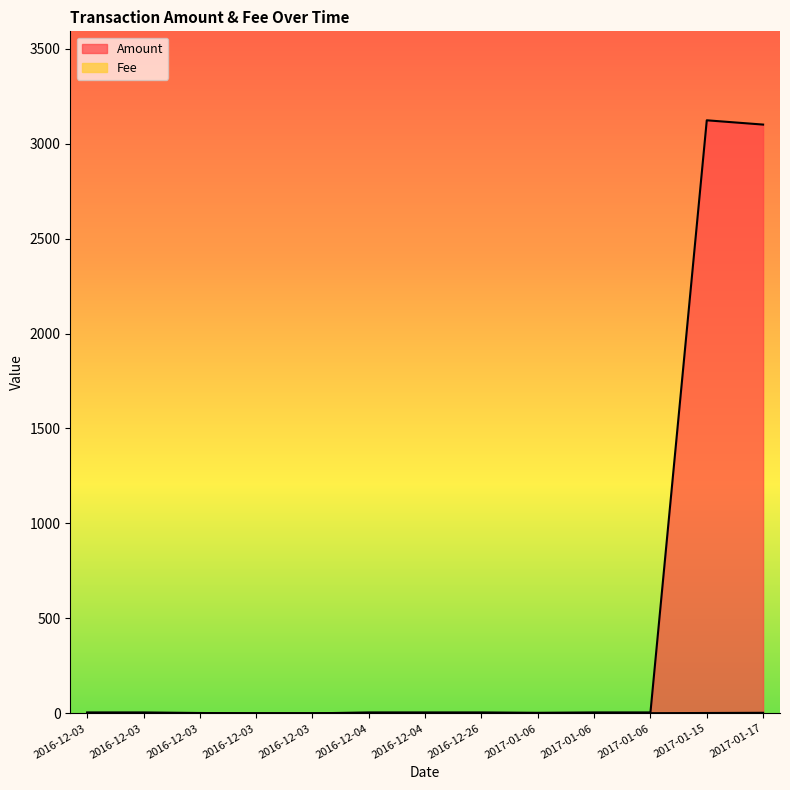

In Amount, how many points are higher than both neighbors (excluding endpoints)?

1